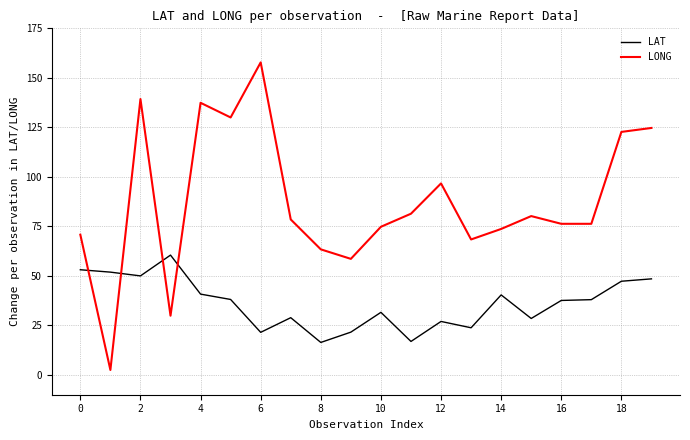

What is the minimum value for LAT?

16.4